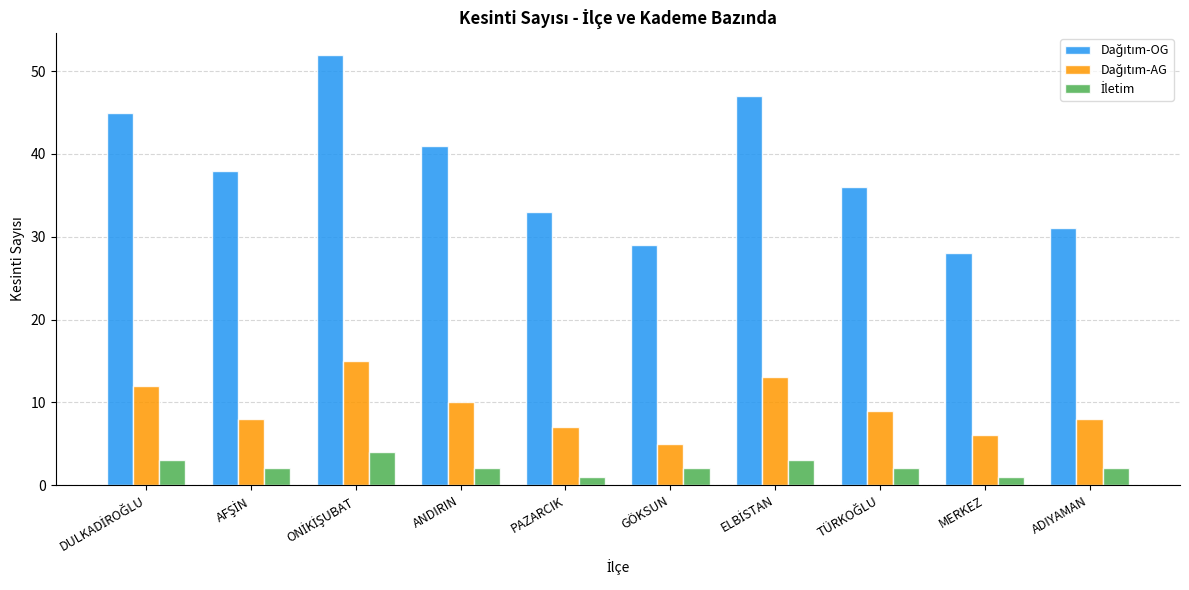

At how many categories does at least one series exceed 23?

10